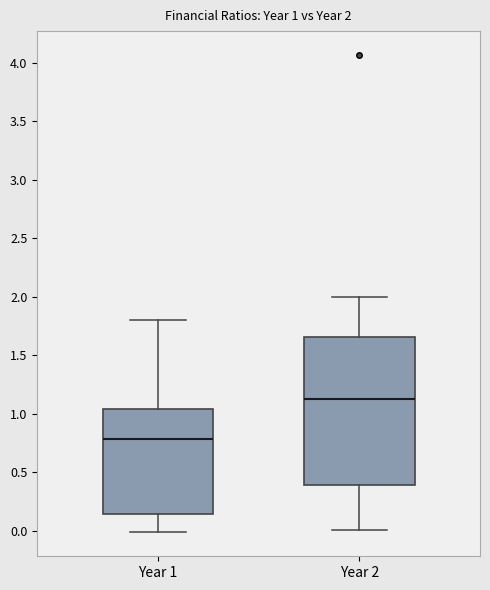

Which box is the tallest, from its lower edge to its upper edge?

Year 2